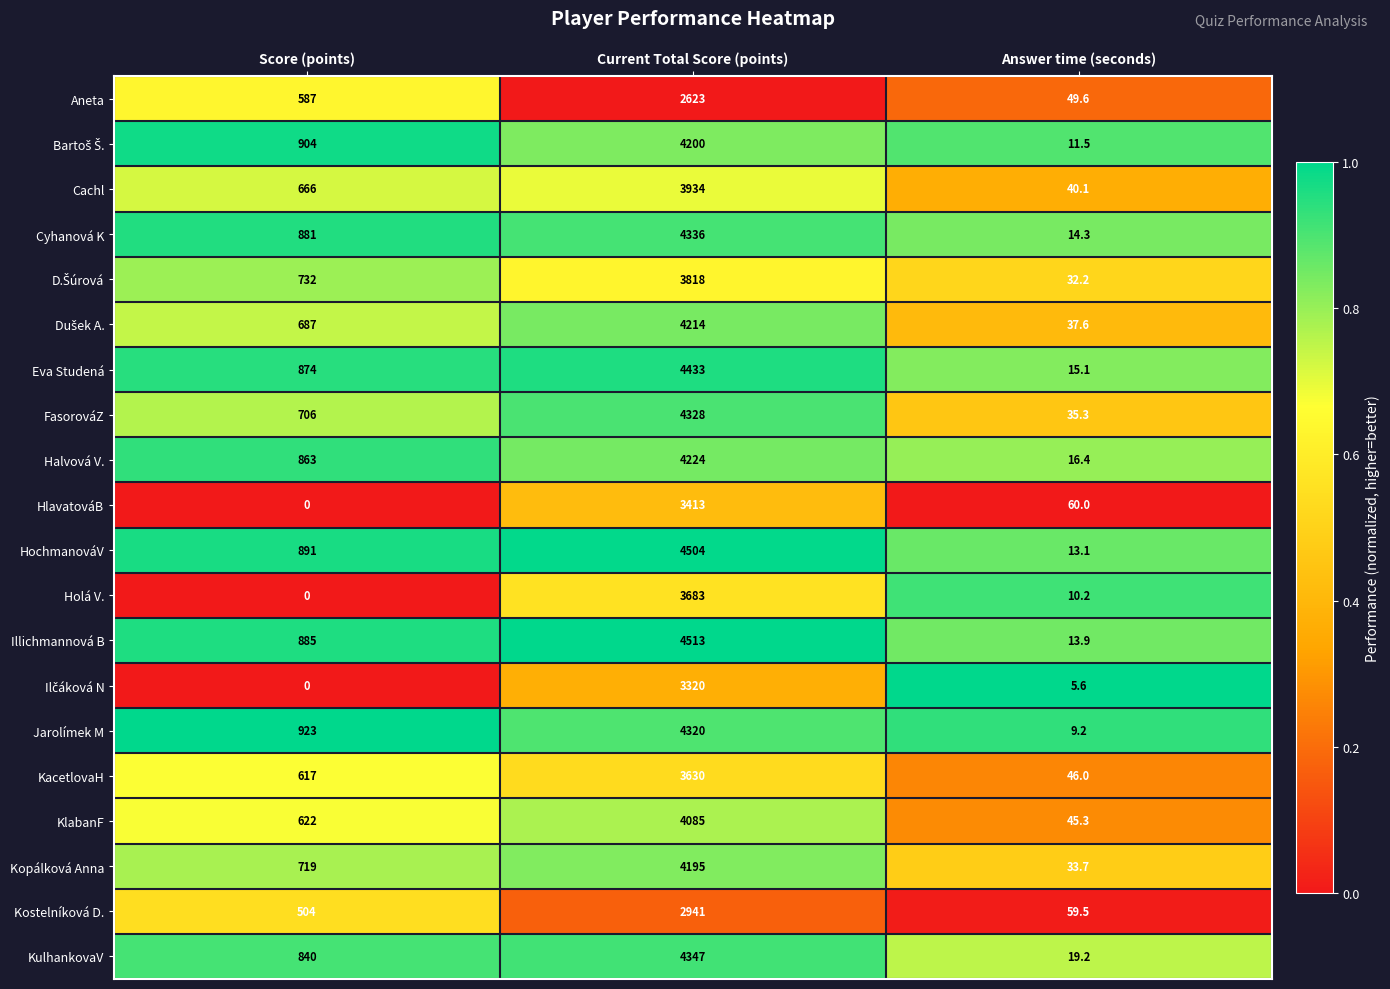

Rank the categories by Jarolímek M value from lowest to highest.

Answer time (seconds), Score (points), Current Total Score (points)